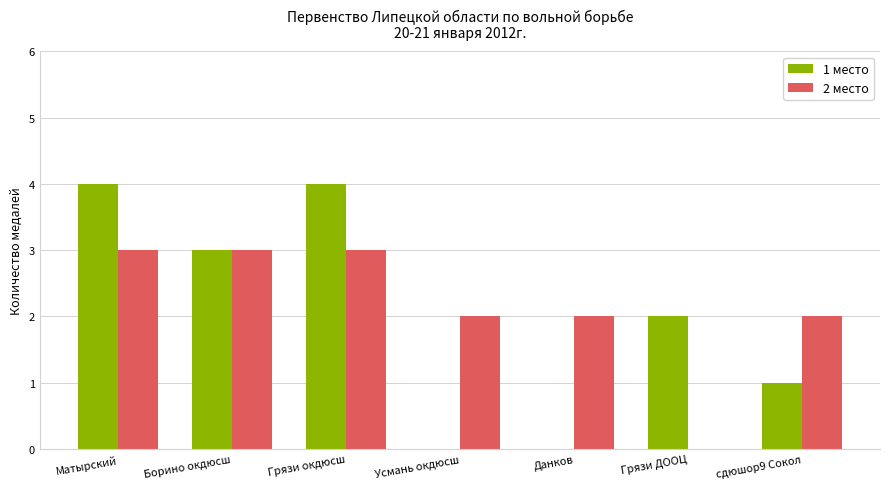

The 1 место series shows 0 at Усмань окдюсш. True or false?

True